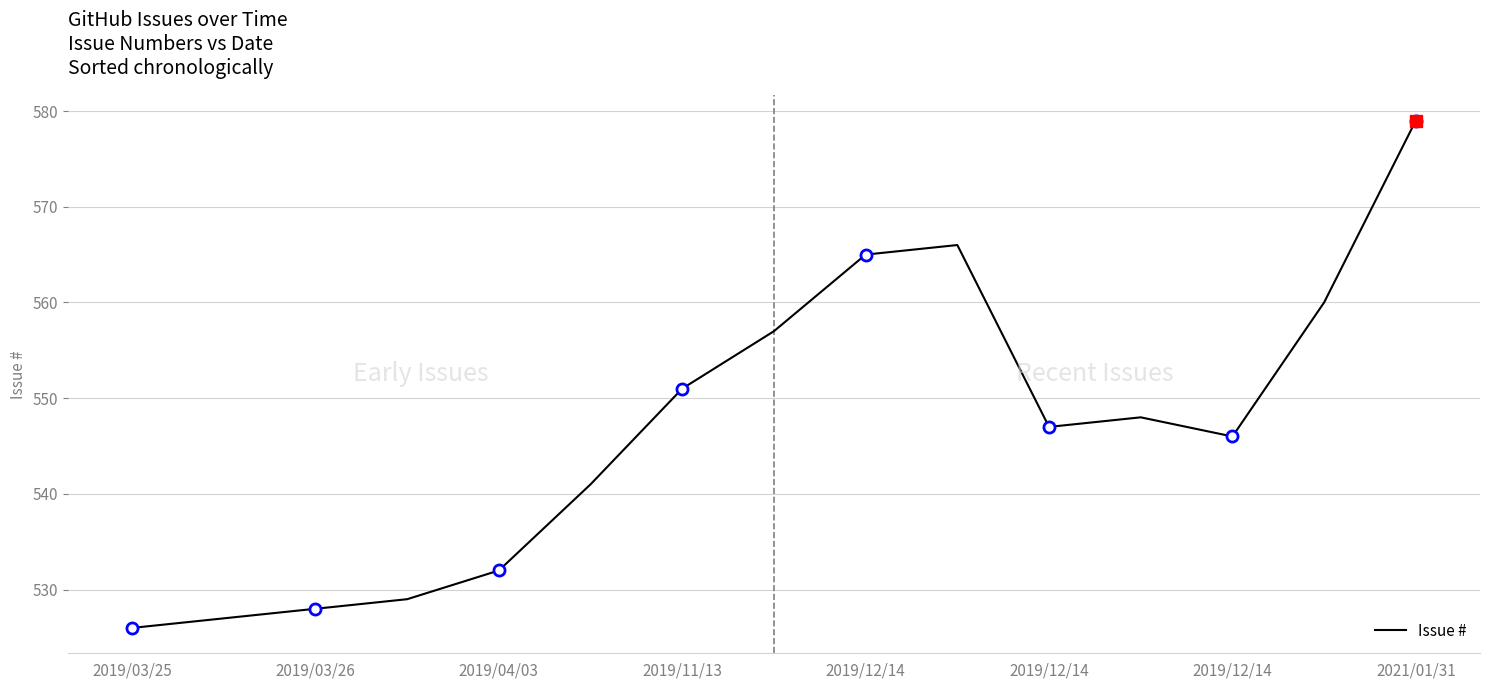

What is the smallest value displayed?

526